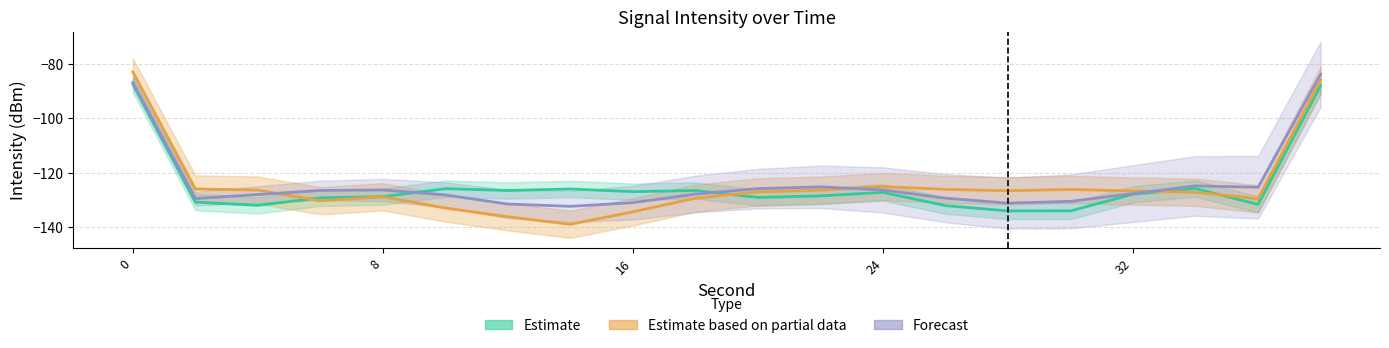

What is the difference between the maximum and second lowest values in the Estimate series?

46.5